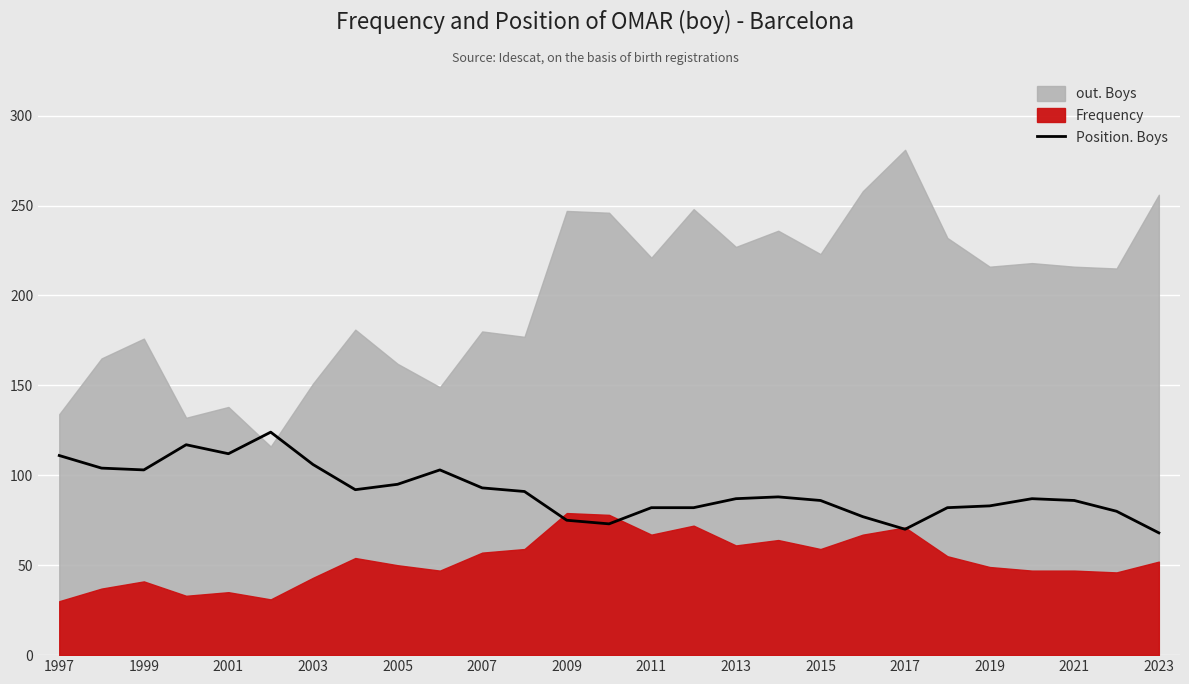

The value of Position. Boys at 2005 is 32. True or false?

False